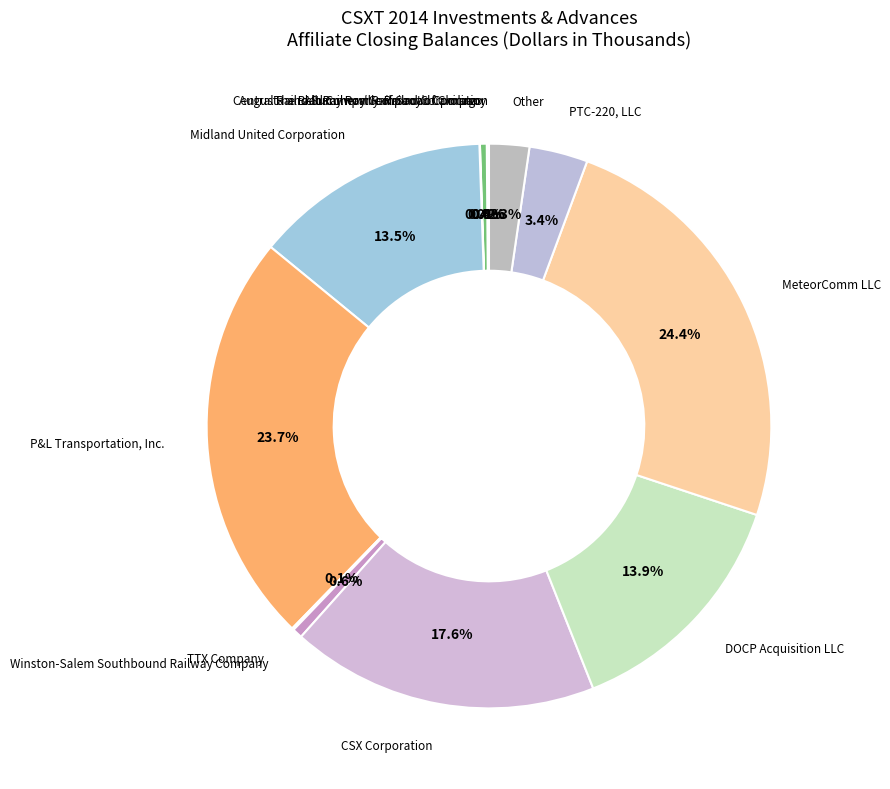

Does any single category account for the majority?

No